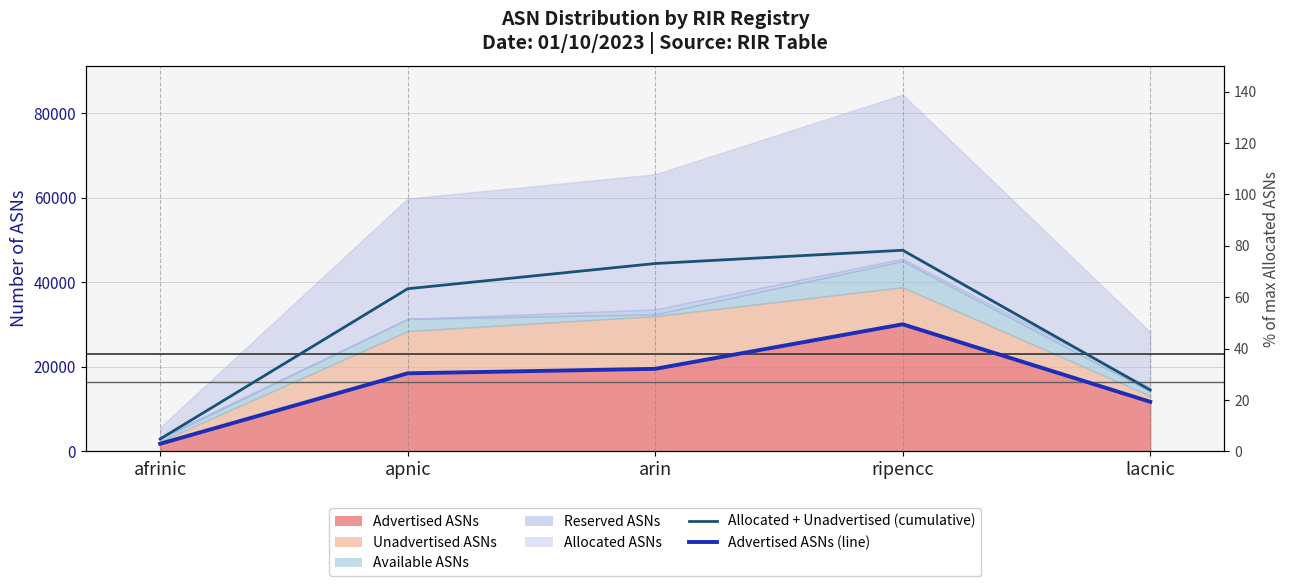

How many data points in Allocated + Unadvertised (cumulative) are less than 38509?

2